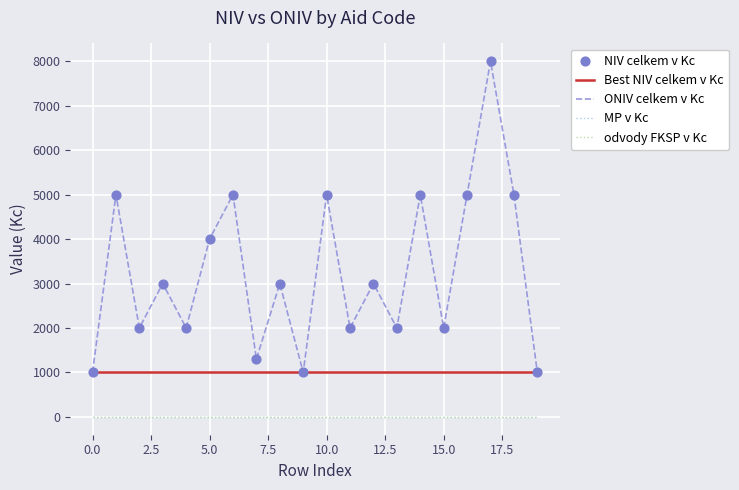

At how many categories does at least one series exceed 2524?

11